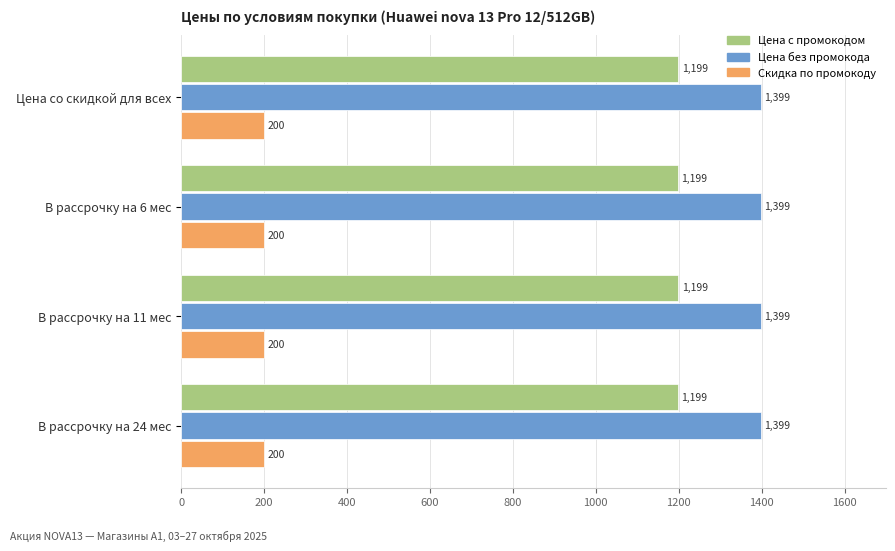

What is the minimum value shown in the chart?

200.0